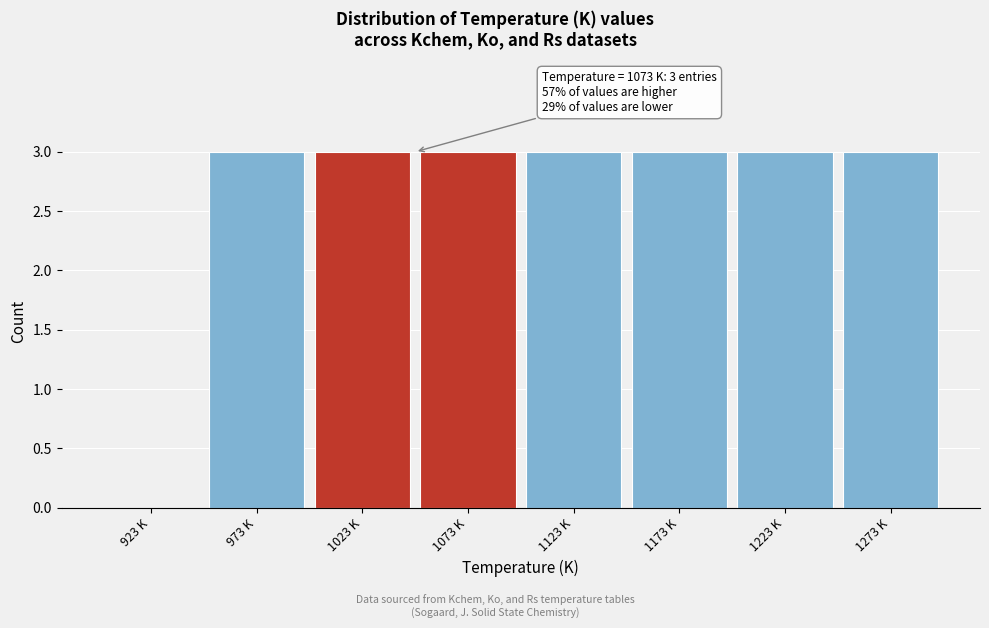

Reading right to left, transcribe all the data shown in this chart.

1273 K=3	1223 K=3	1173 K=3	1123 K=3	1073 K=3	1023 K=3	973 K=3	923 K=0